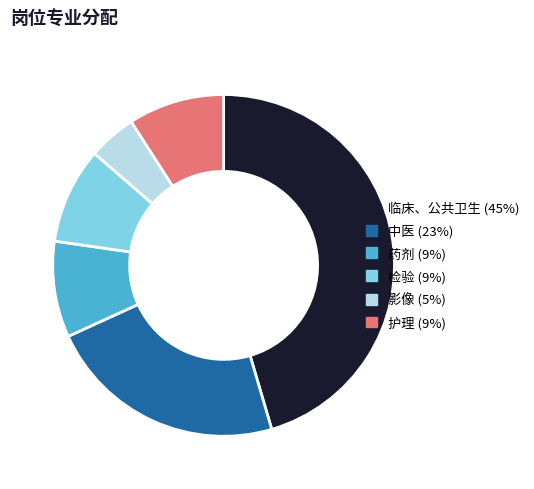

Which category has the biggest portion of the pie?

临床、公共卫生